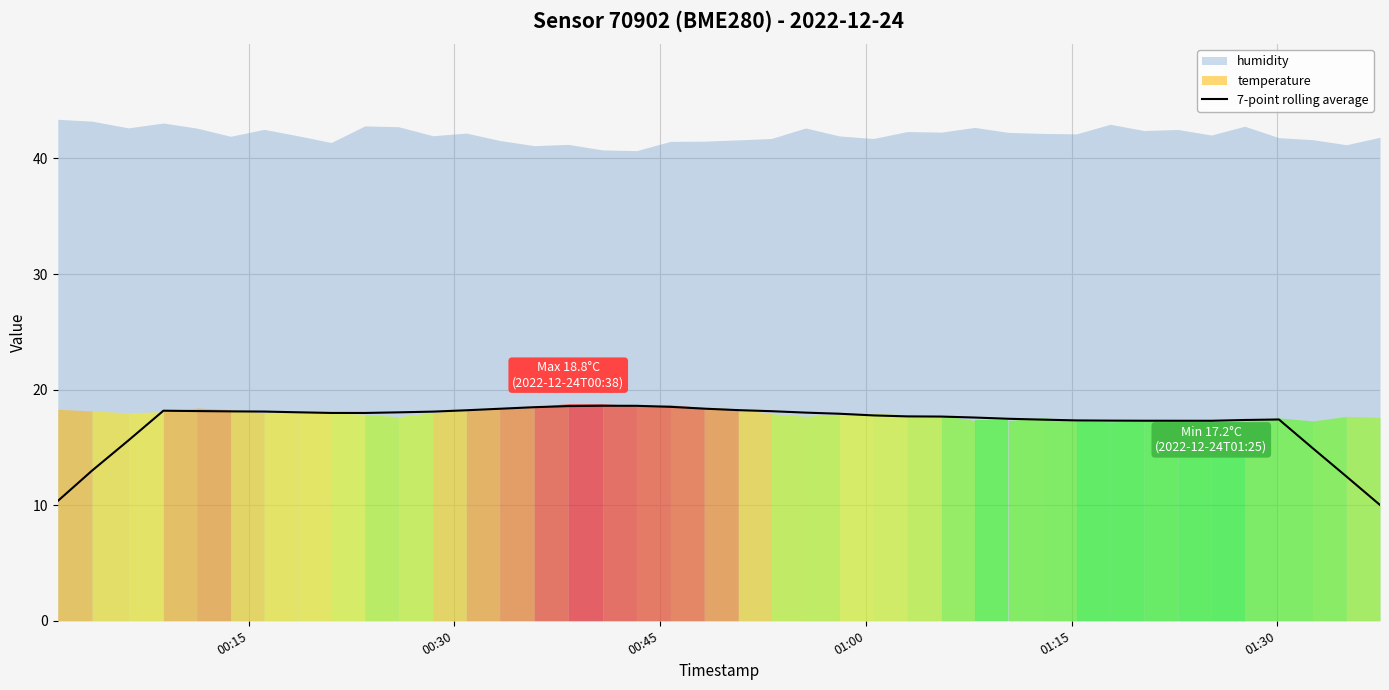

What is the minimum value for 7-point rolling average?

10.0